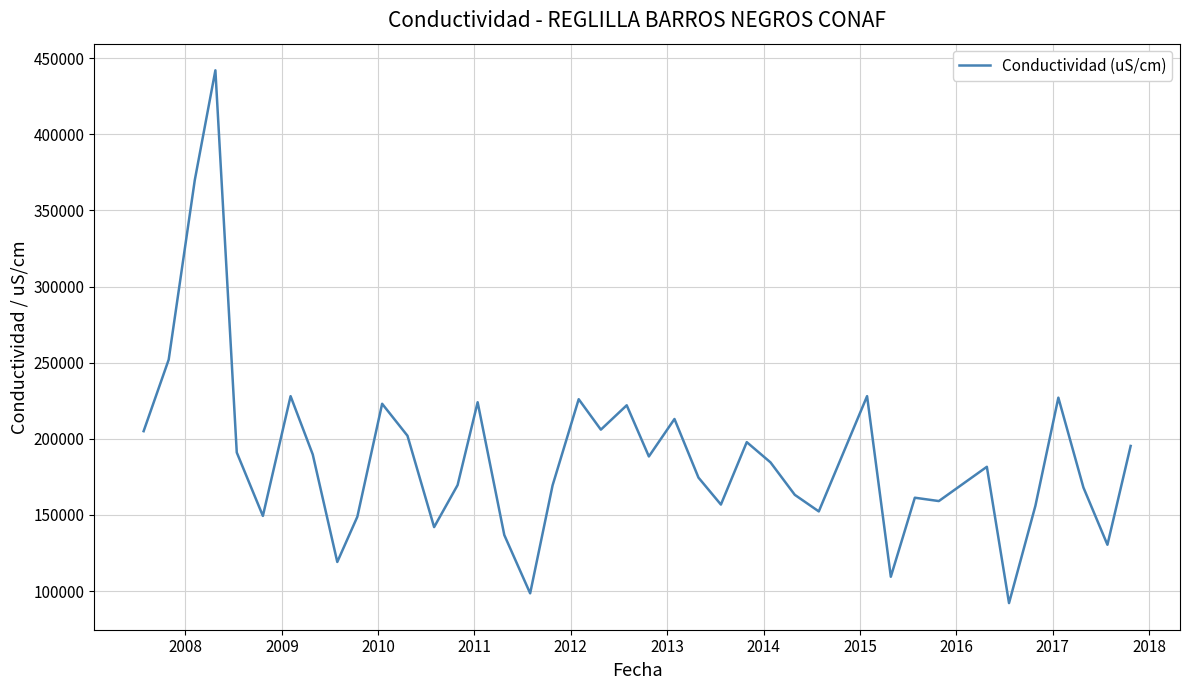

What is the difference between the maximum and minimum values?

349900